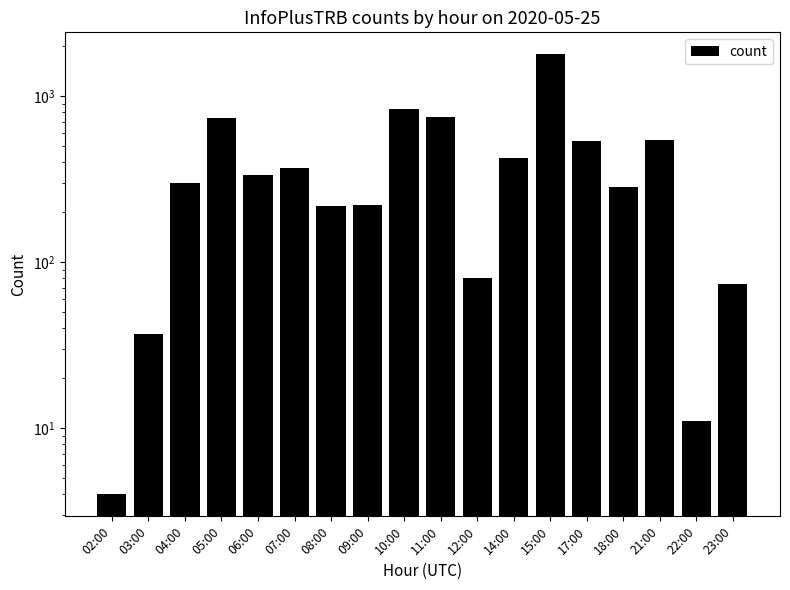

What position from the right is 09:00?

11